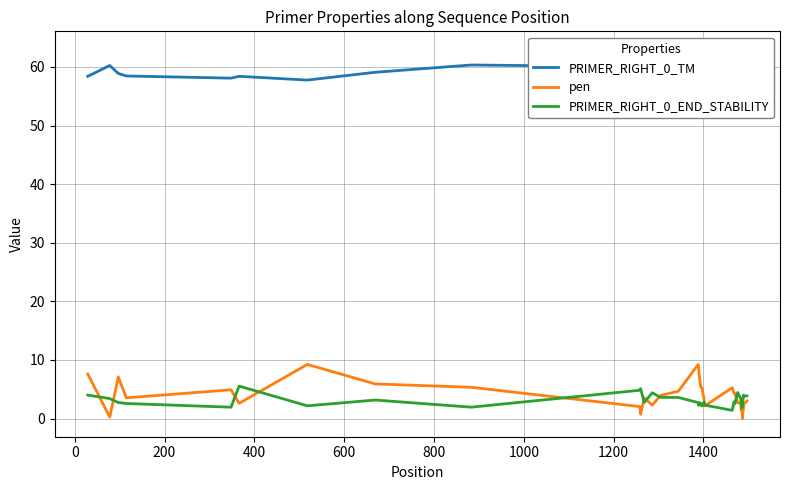

What is the maximum value shown in the chart?

62.9